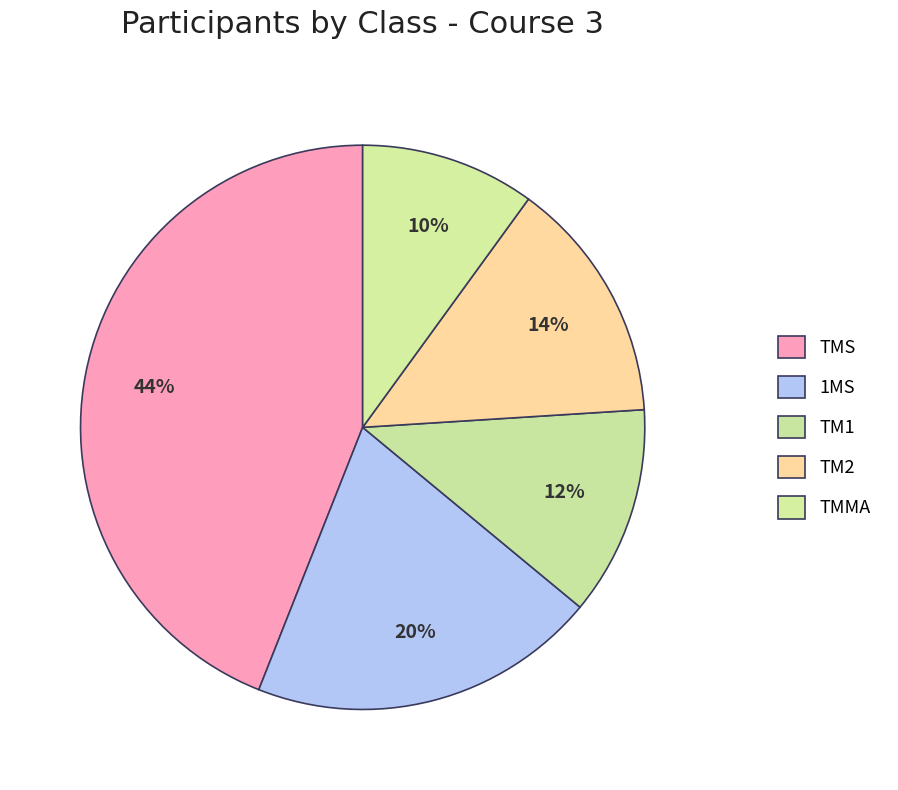

Count the number of slices in the pie.

5